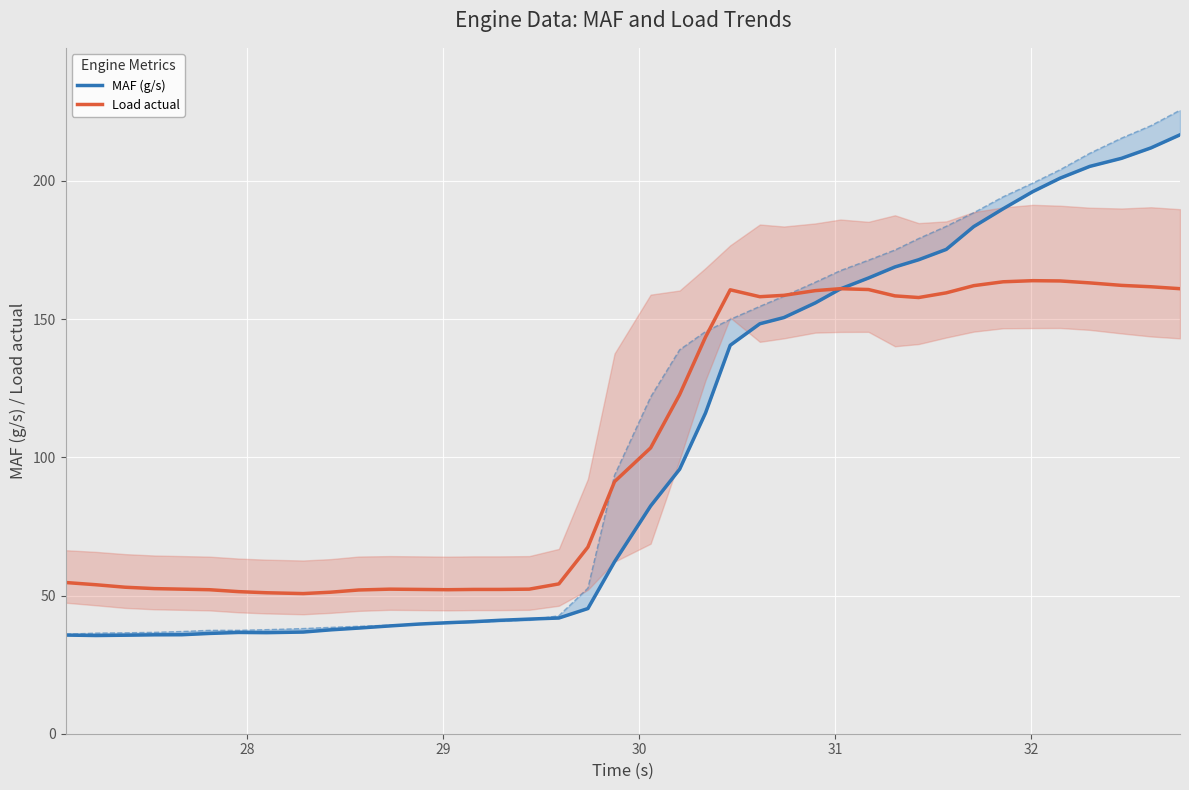

What are all the series names shown in the legend?

MAF (g/s), Load actual